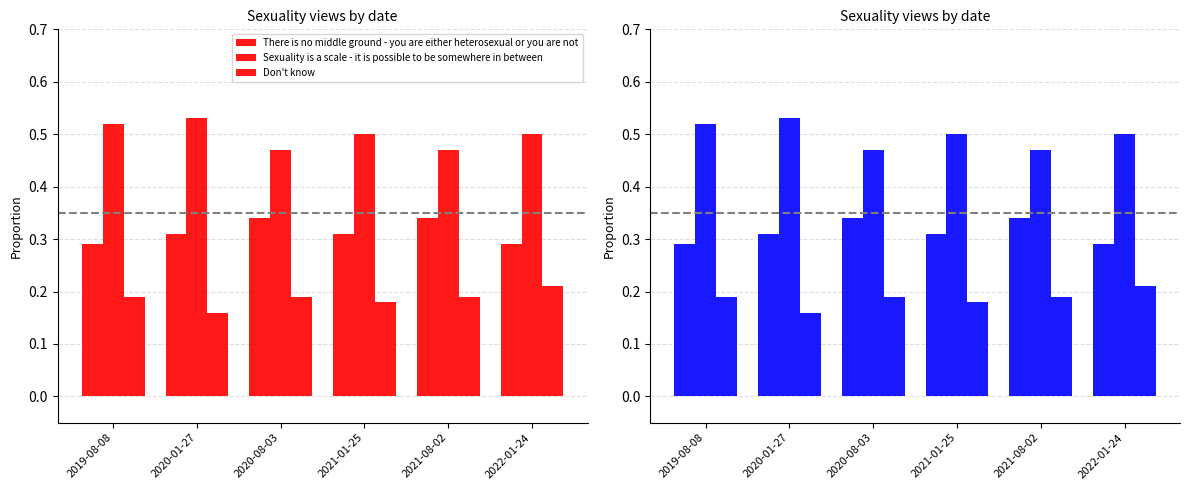

Which series has the largest total across all categories?

Sexuality is a scale - it is possible to be somewhere in between